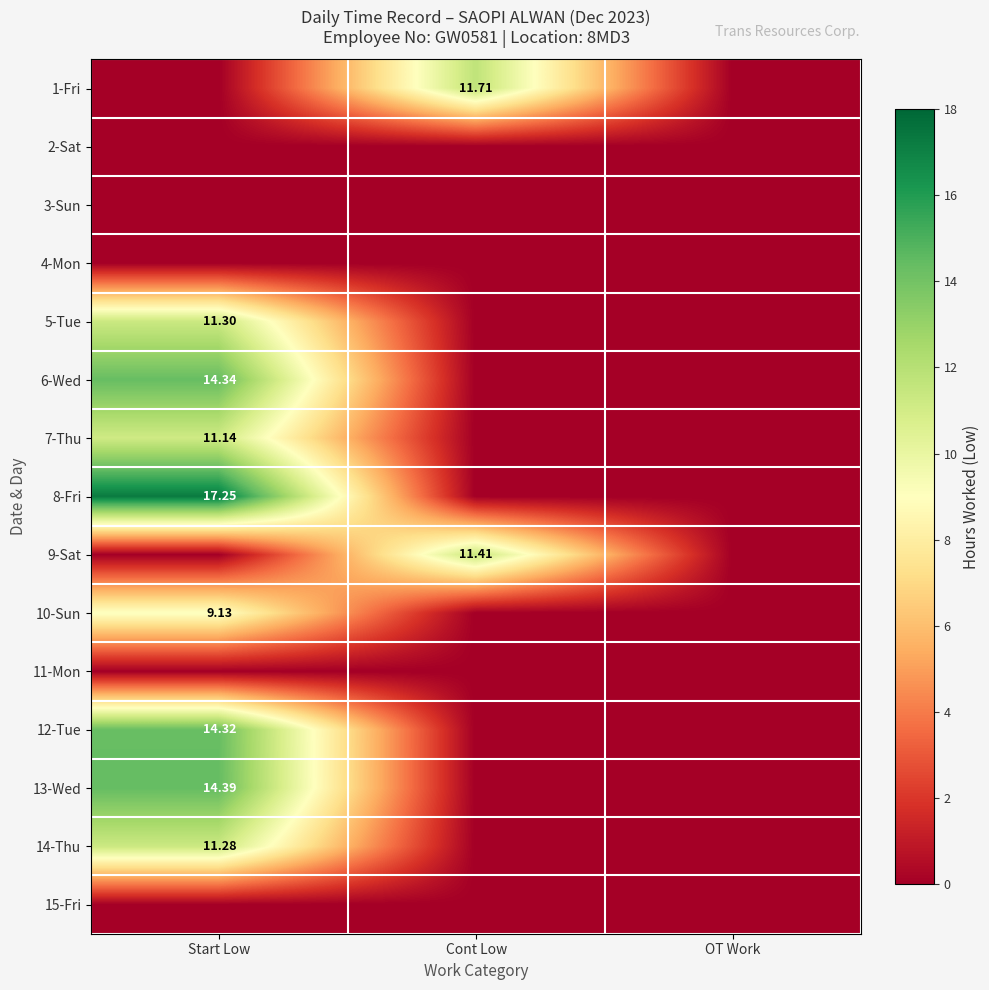

Which series has the largest range (max minus min)?

8-Fri